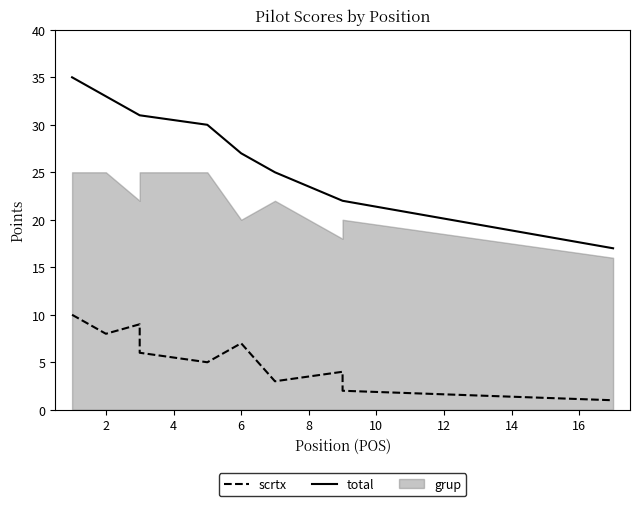

At which category does scrtx reach its first local valley?

2